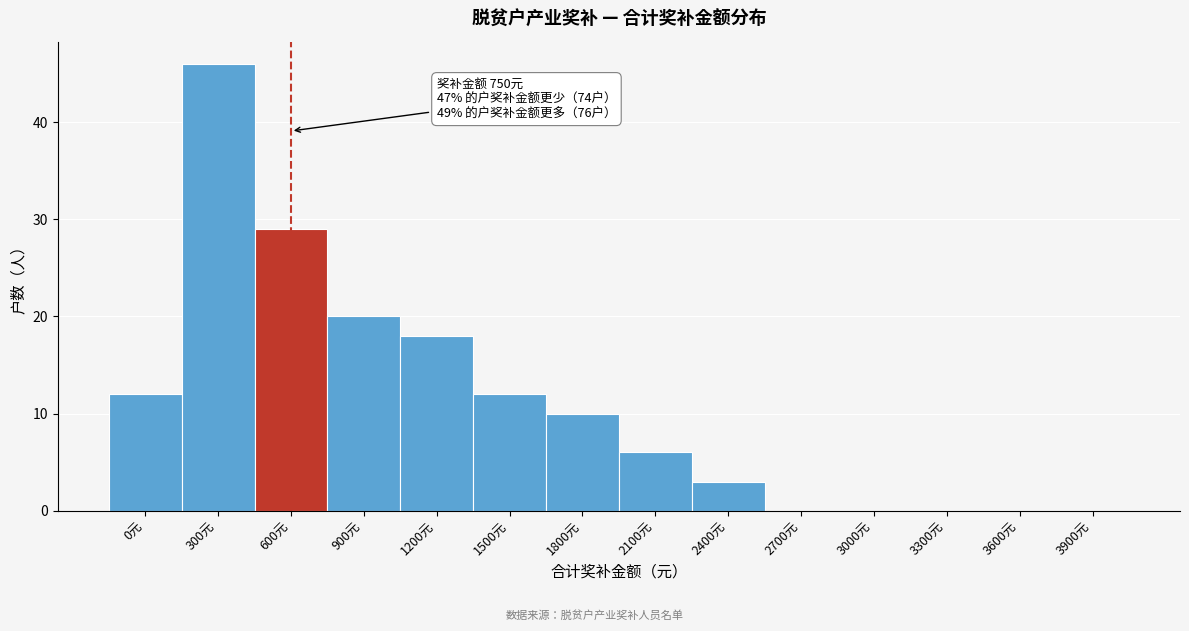

Reading right to left, list all the values displayed in this chart.

3900元=0	3600元=0	3300元=0	3000元=0	2700元=0	2400元=3	2100元=6	1800元=10	1500元=12	1200元=18	900元=20	600元=29	300元=46	0元=12